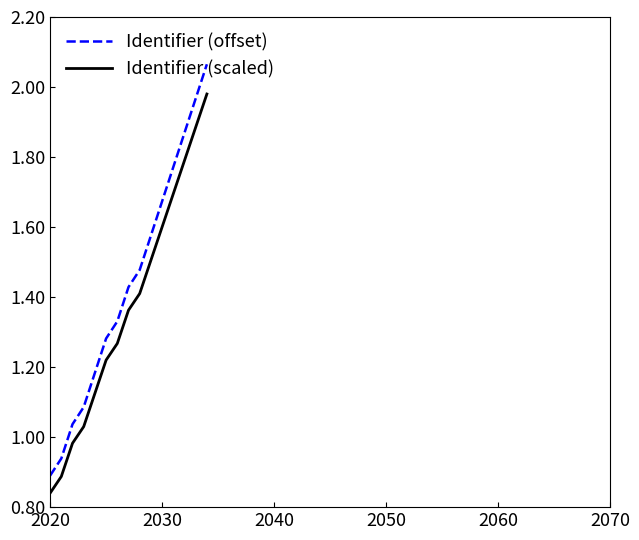

What are all the series names shown in the legend?

Identifier (offset), Identifier (scaled)